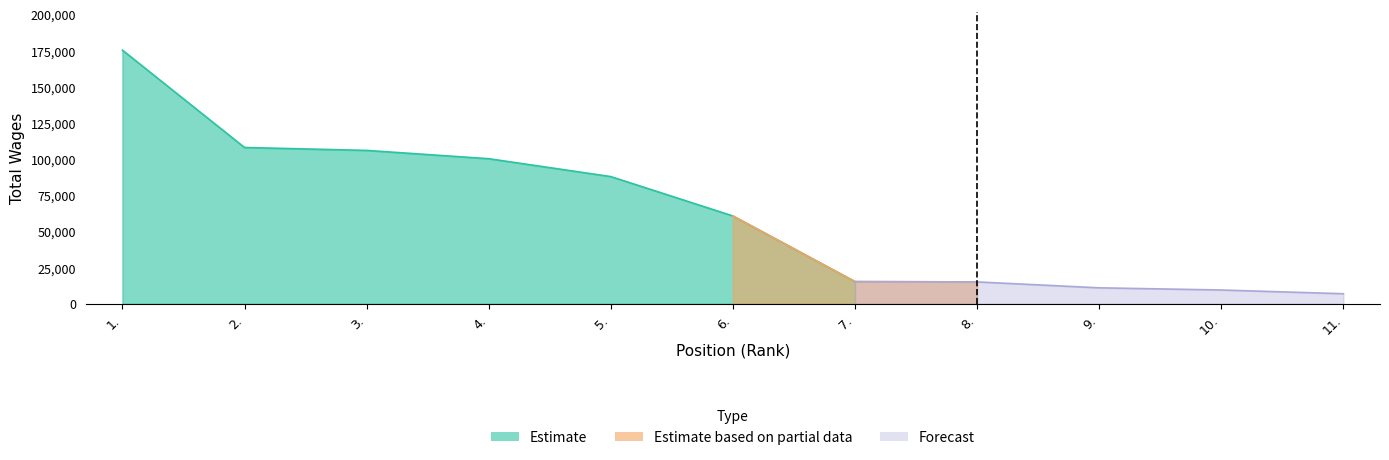

What is the label of the 4th point from the right?

8.